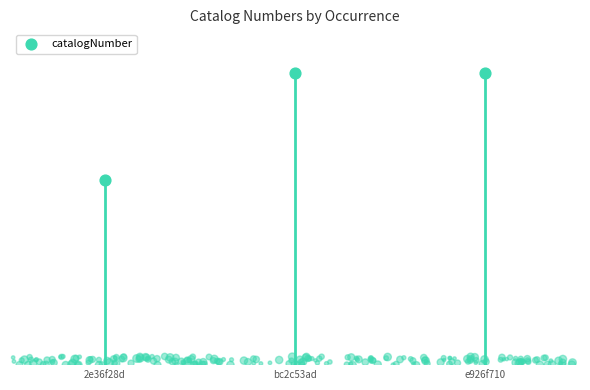

Between bc2c53ad and e926f710, which is larger?

e926f710